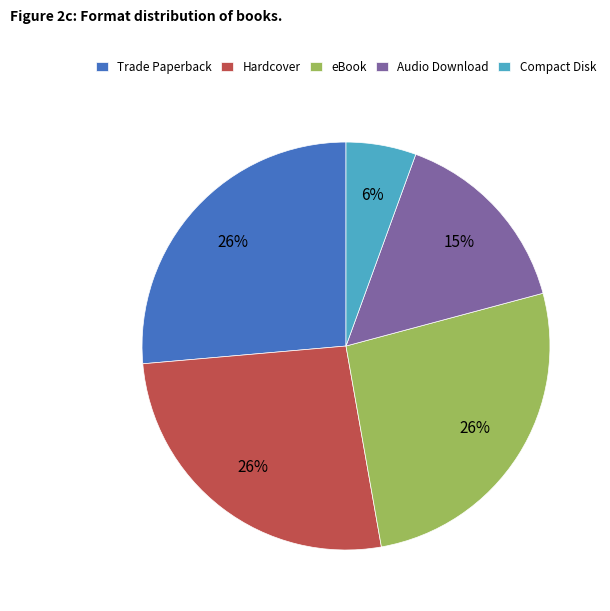

Does Compact Disk account for over 50% of the chart?

No